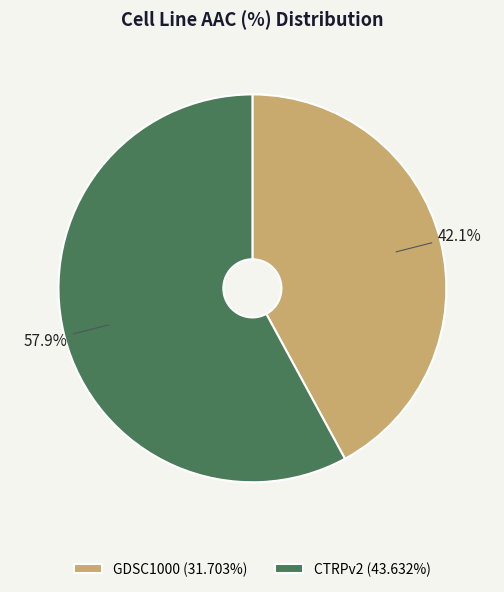

To the nearest percent, what is the combined percentage of CTRPv2 and GDSC1000?

100%